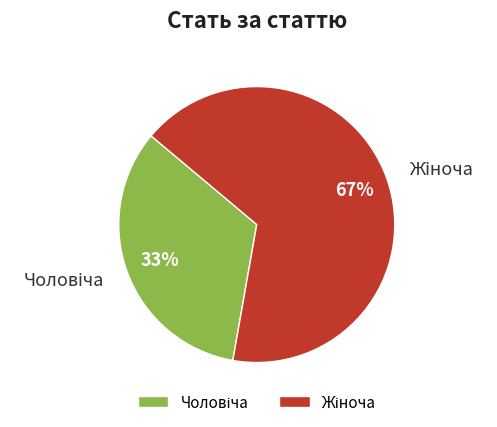

To the nearest percent, what is the average slice percentage?

50%